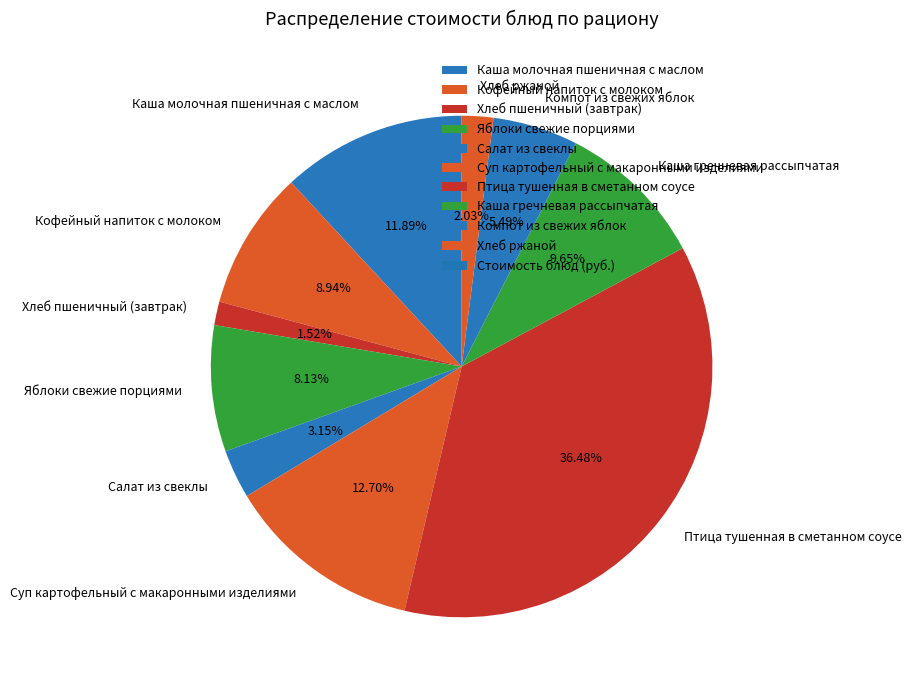

Between Каша молочная пшеничная с маслом and Хлеб ржаной, which is larger?

Каша молочная пшеничная с маслом